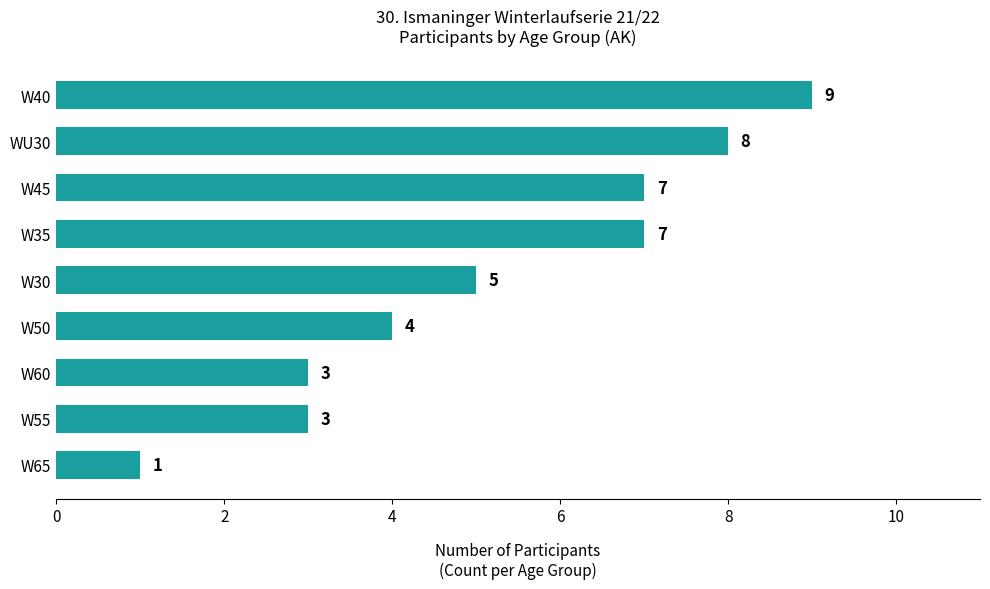

What is the smallest value displayed?

1